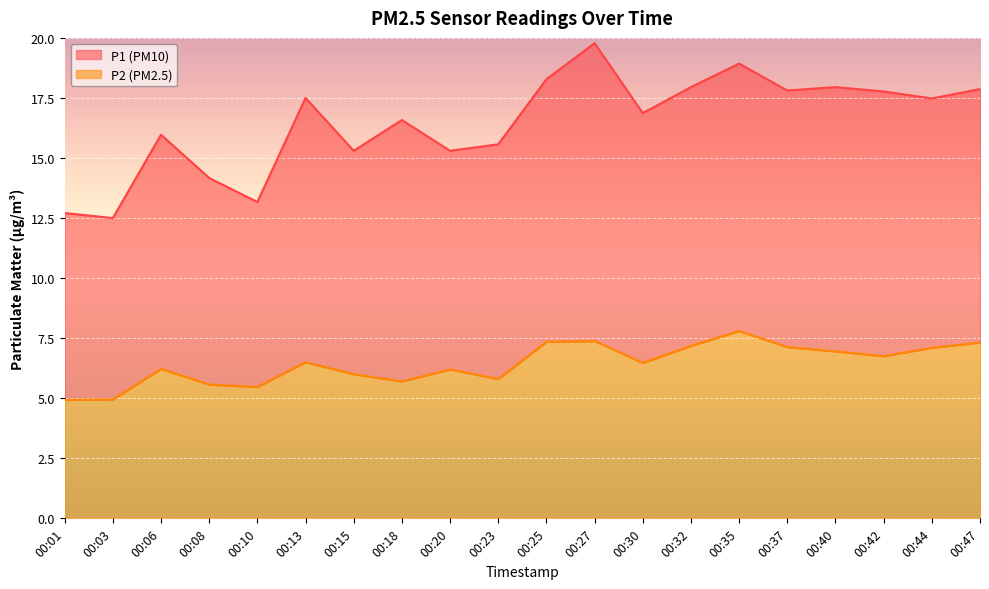

The chart shows a value of 5.7 at 00:18. True or false?

True